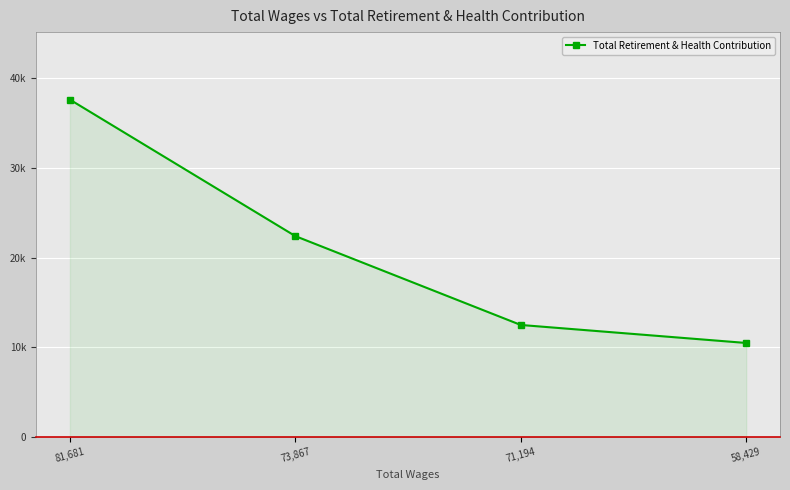

What is the sum of the values at 58,429 and 71,194?

22982